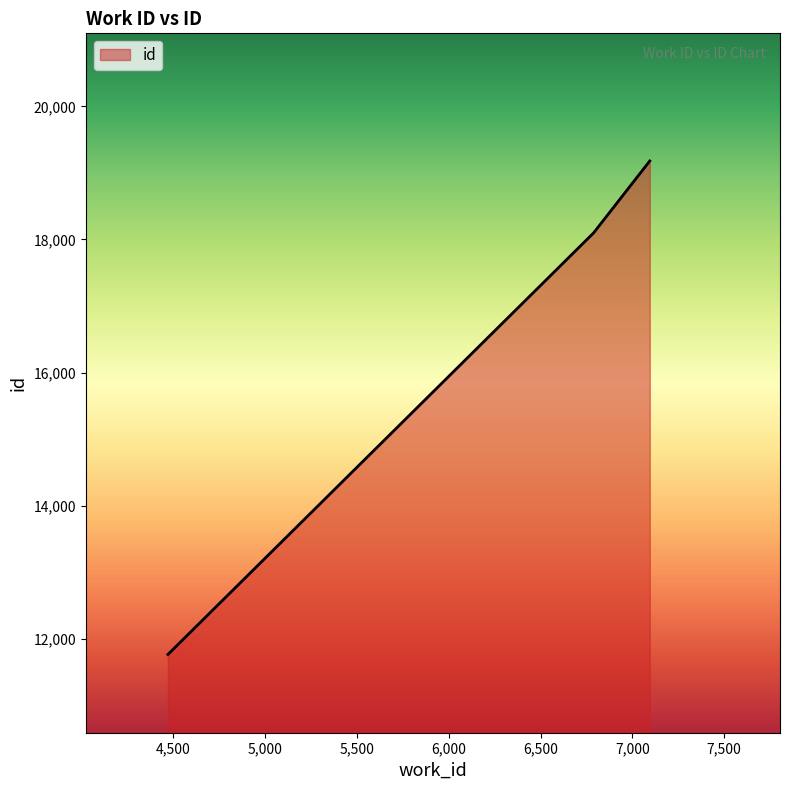

What is the difference between the maximum and minimum values?

7416